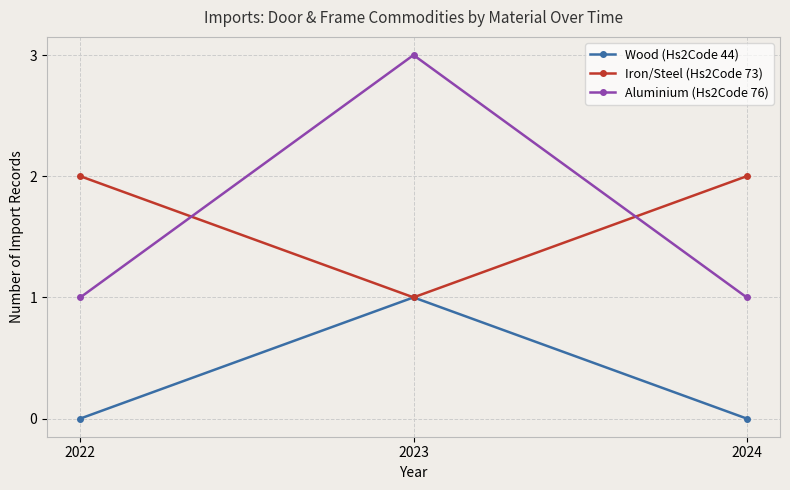

At which category is the sum across all series the highest?

2023